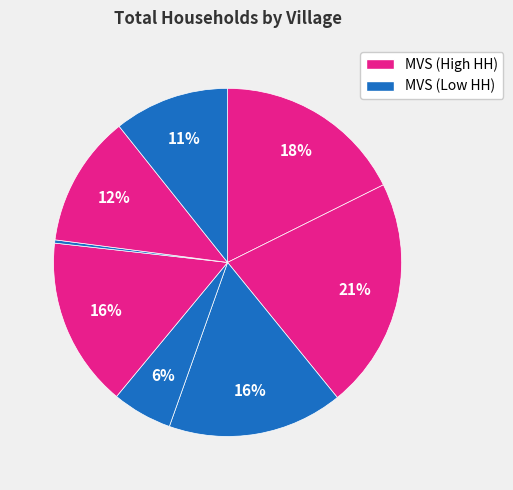

How many slices are in this pie chart?

8